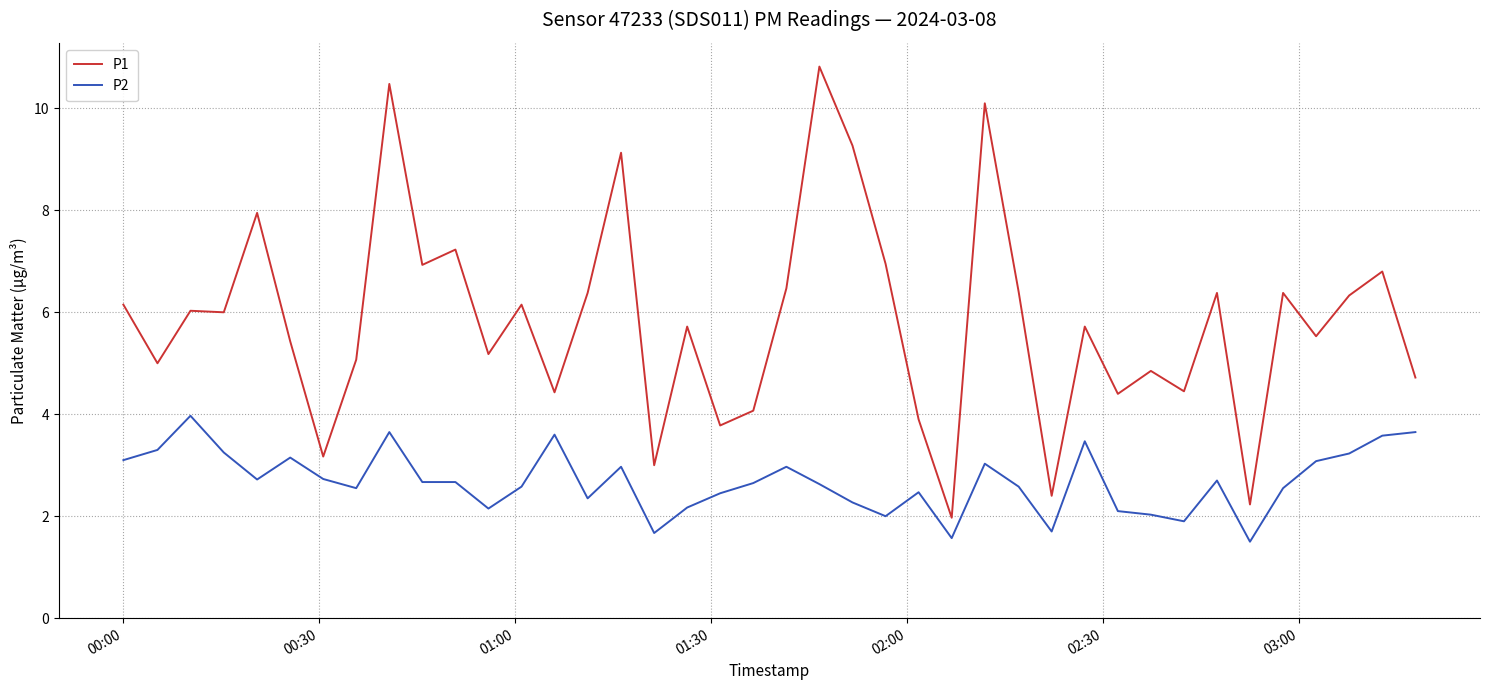

Rank the series by their average value, from highest to lowest.

P1, P2